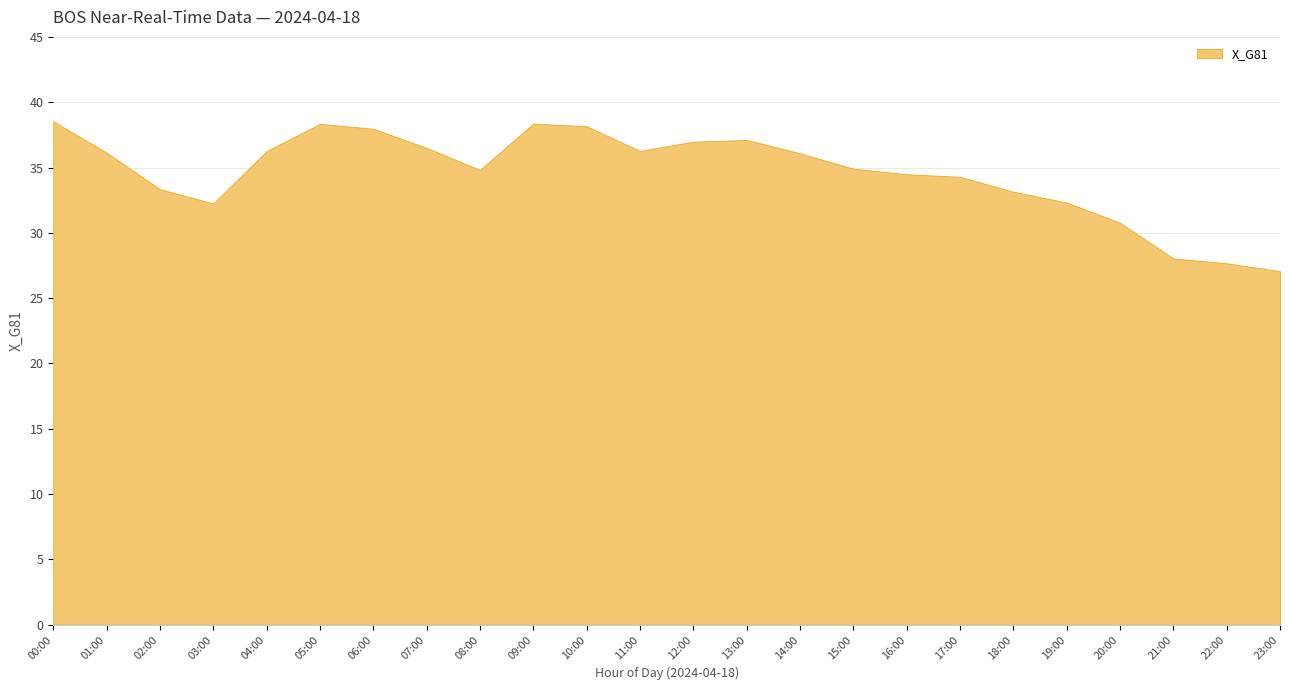

Rank the categories by value from highest to lowest.

00:00, 09:00, 05:00, 10:00, 06:00, 13:00, 12:00, 07:00, 11:00, 04:00, 01:00, 14:00, 15:00, 08:00, 16:00, 17:00, 02:00, 18:00, 19:00, 03:00, 20:00, 21:00, 22:00, 23:00